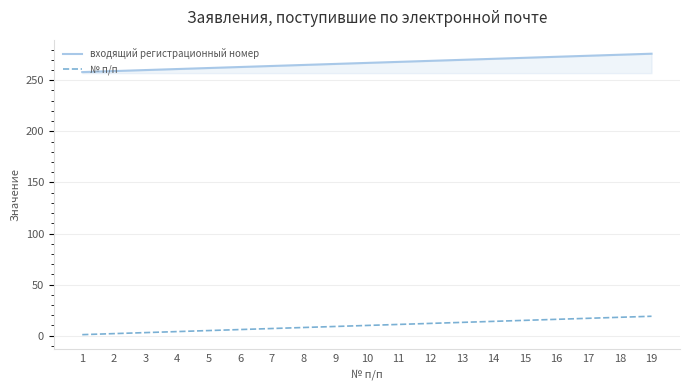

Rank the series at 19 from highest to lowest value.

входящий регистрационный номер, № п/п